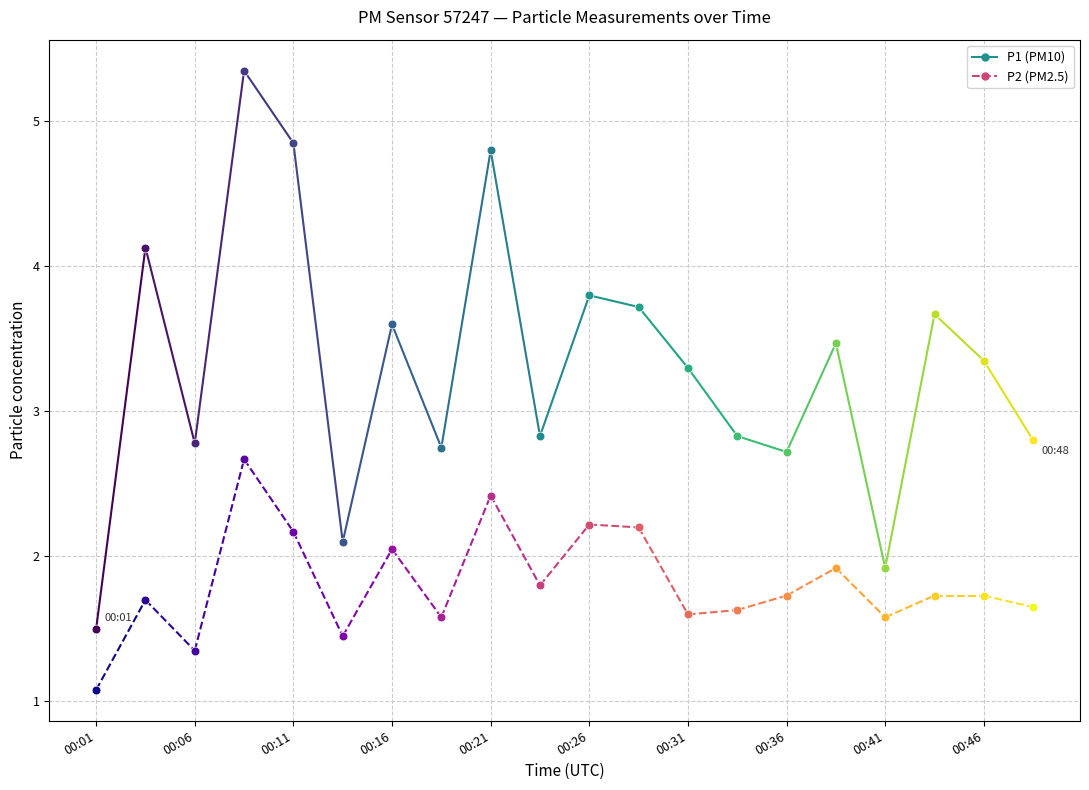

Which series reaches the maximum Y coordinate?

P1